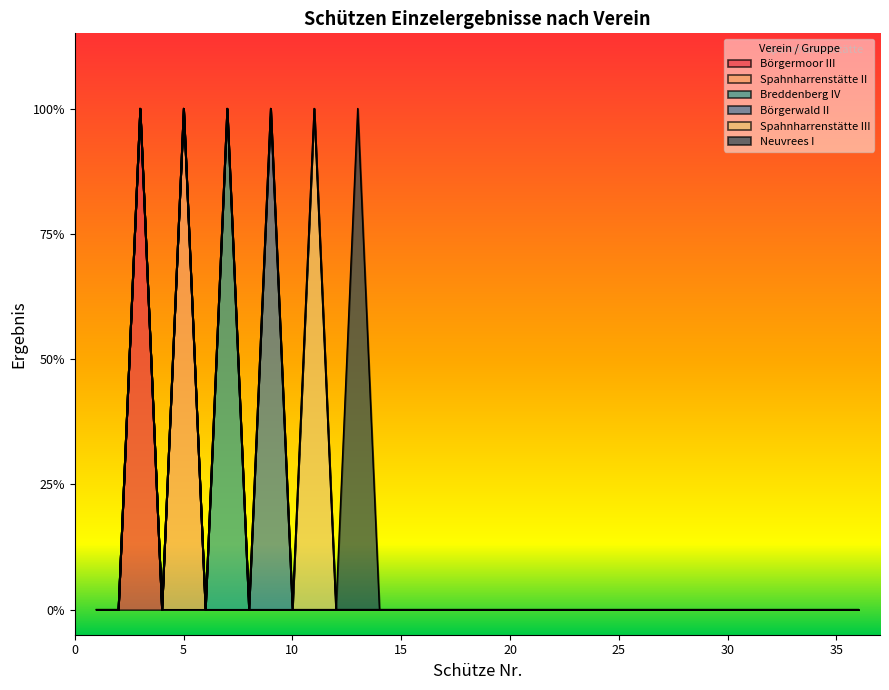

List the labels in order of Neuvrees I value, smallest first.

1, 2, 3, 4, 5, 6, 7, 8, 9, 10, 11, 12, 14, 15, 16, 17, 18, 19, 20, 21, 22, 23, 24, 25, 26, 27, 28, 29, 30, 31, 32, 33, 34, 35, 36, 13